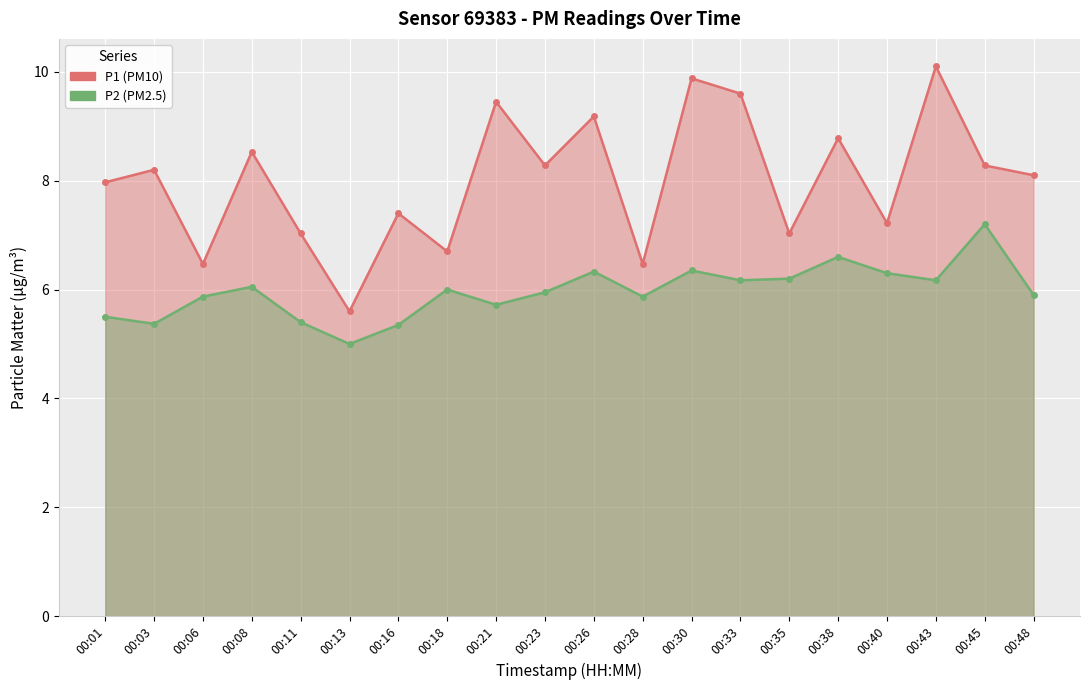

How many interior local valleys does the P1 series have?

7